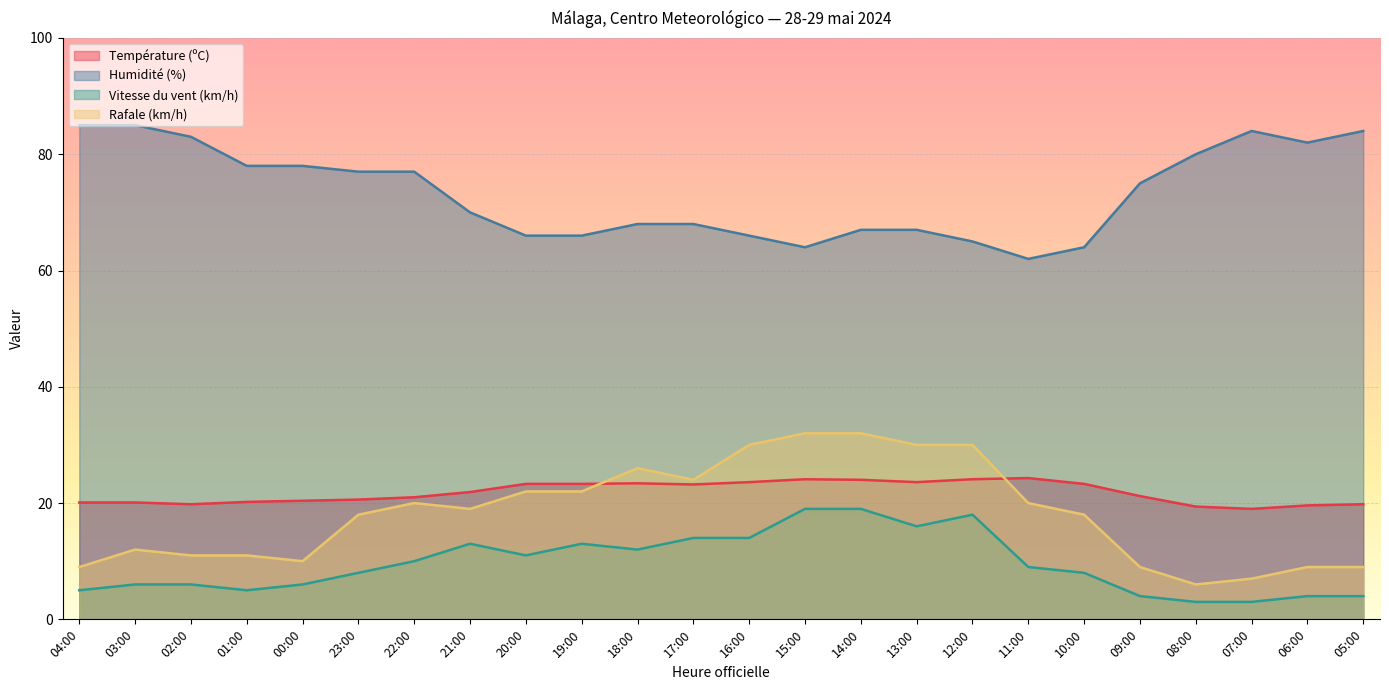

What is the label of the 16th point from the left?

13:00